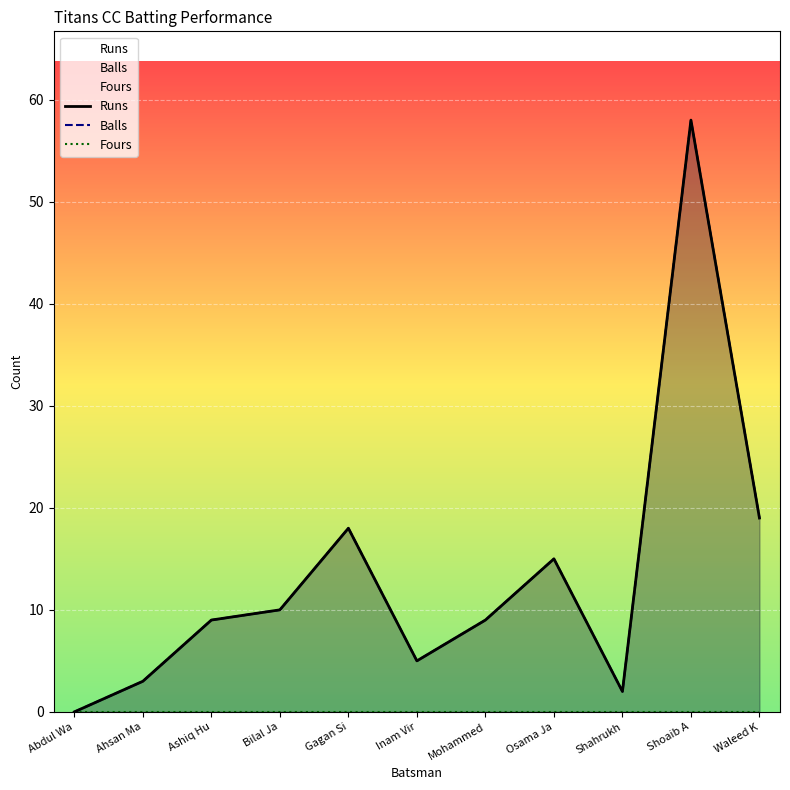

At which label is Runs closest to 29?

Waleed K